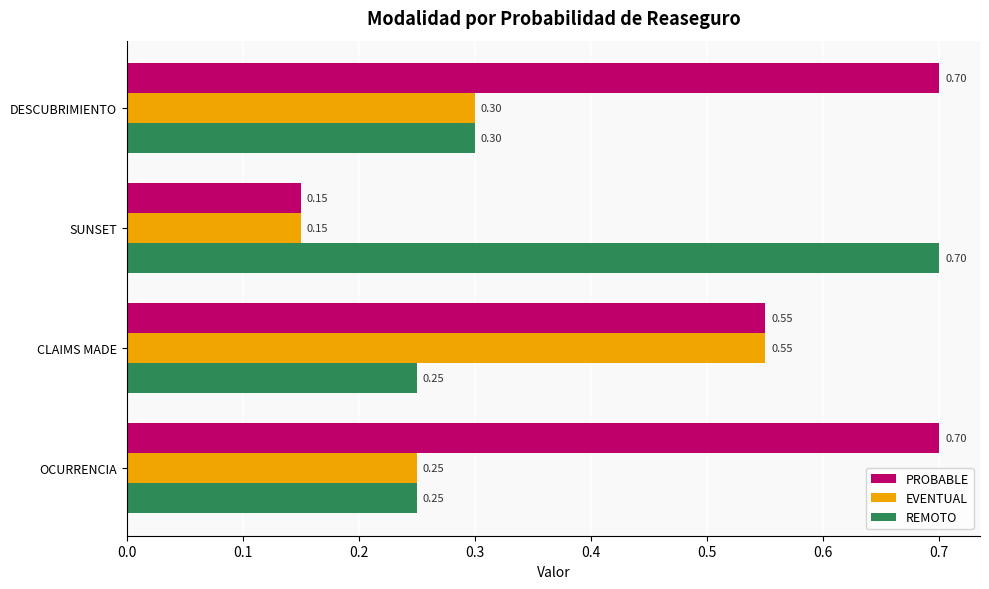

How many EVENTUAL values are between 0 and 1?

4